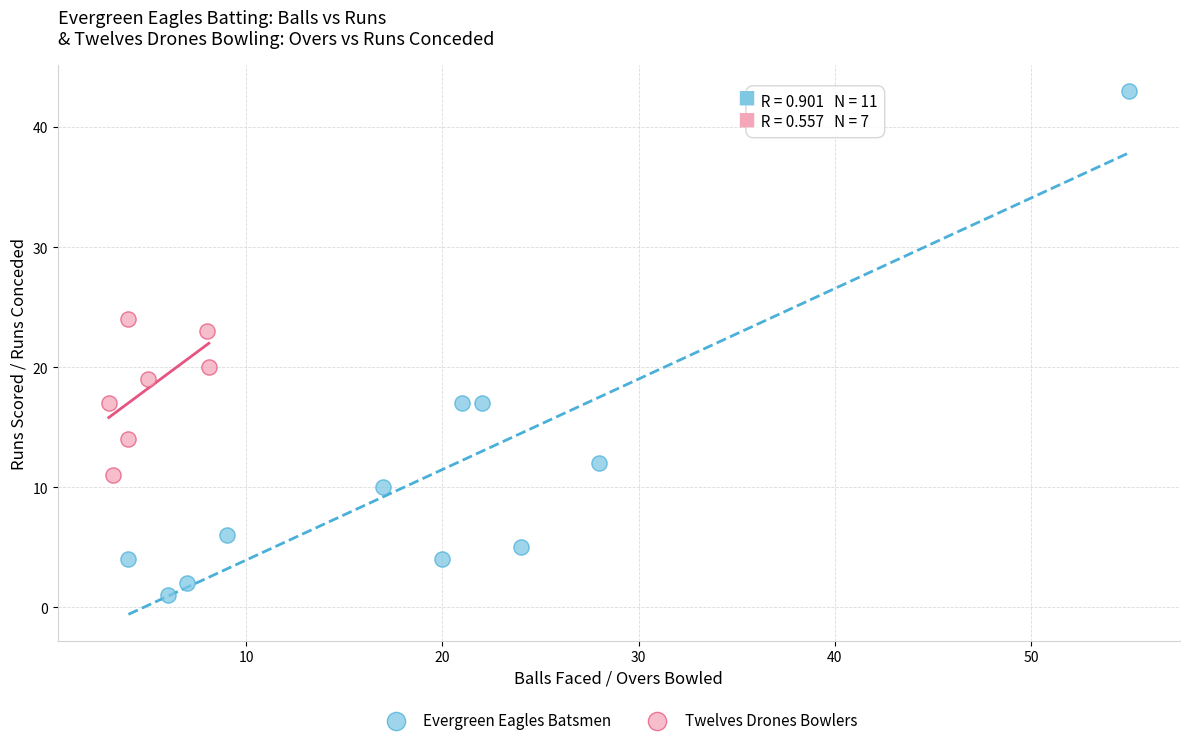

Which series has the largest Y range (max minus min)?

Evergreen Eagles Batsmen